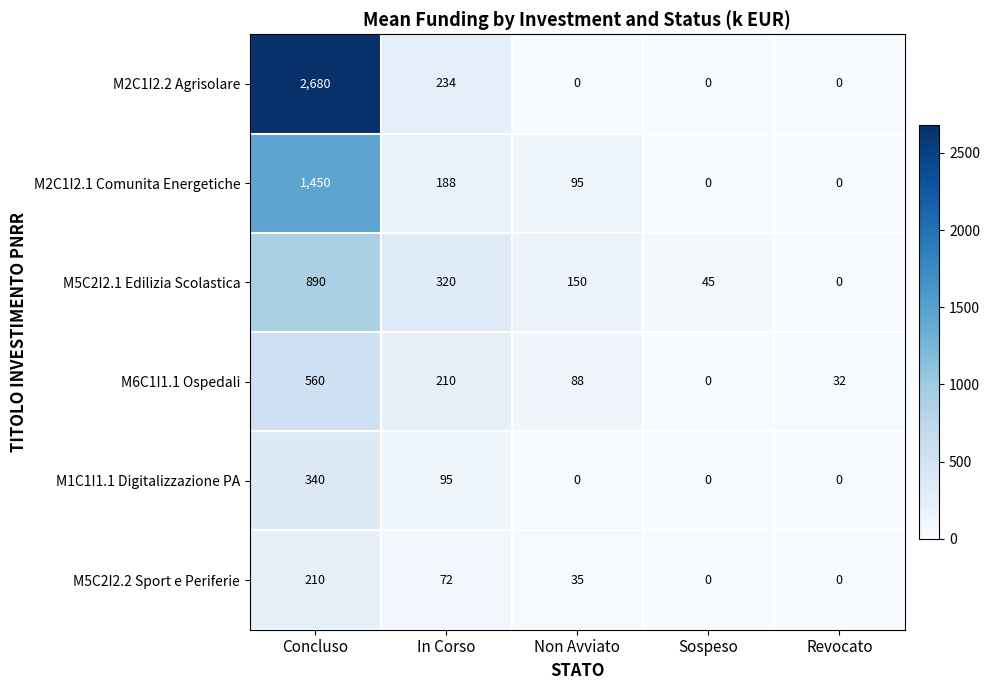

How many categories are shown in the chart?

5